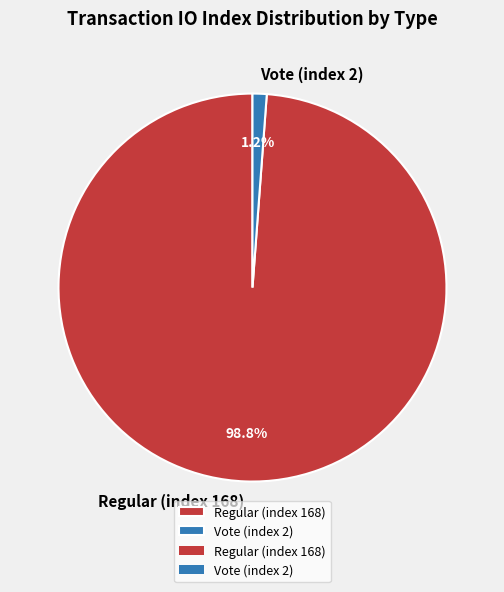

How many segments does this pie chart have?

2